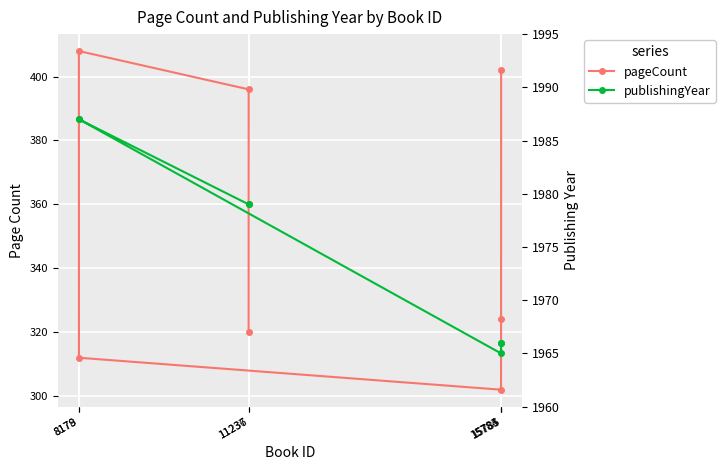

What is the highest value of the pageCount series?

408